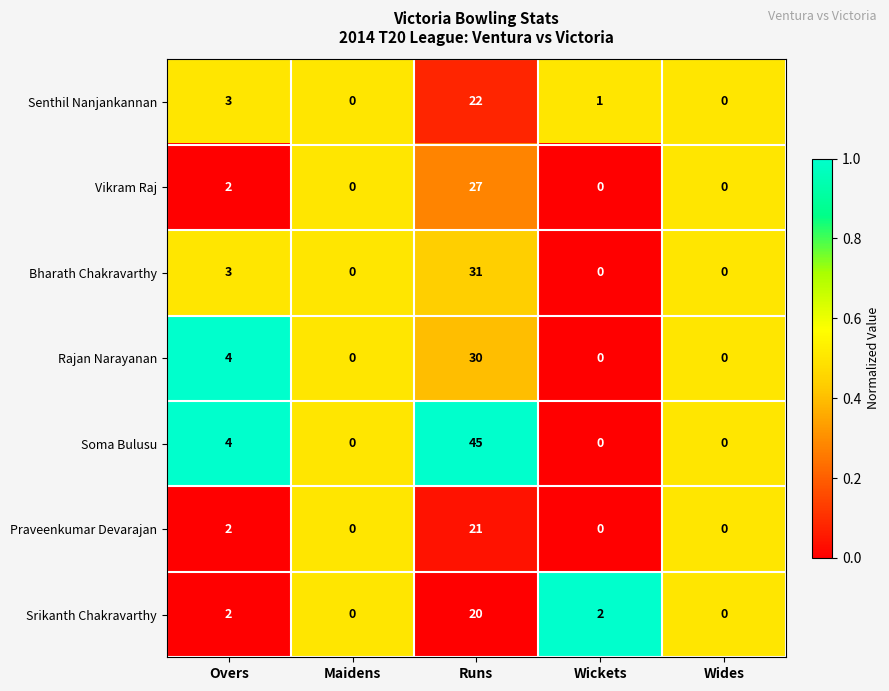

List the series in order of their peak value, lowest first.

Srikanth Chakravarthy, Praveenkumar Devarajan, Senthil Nanjankannan, Vikram Raj, Rajan Narayanan, Bharath Chakravarthy, Soma Bulusu